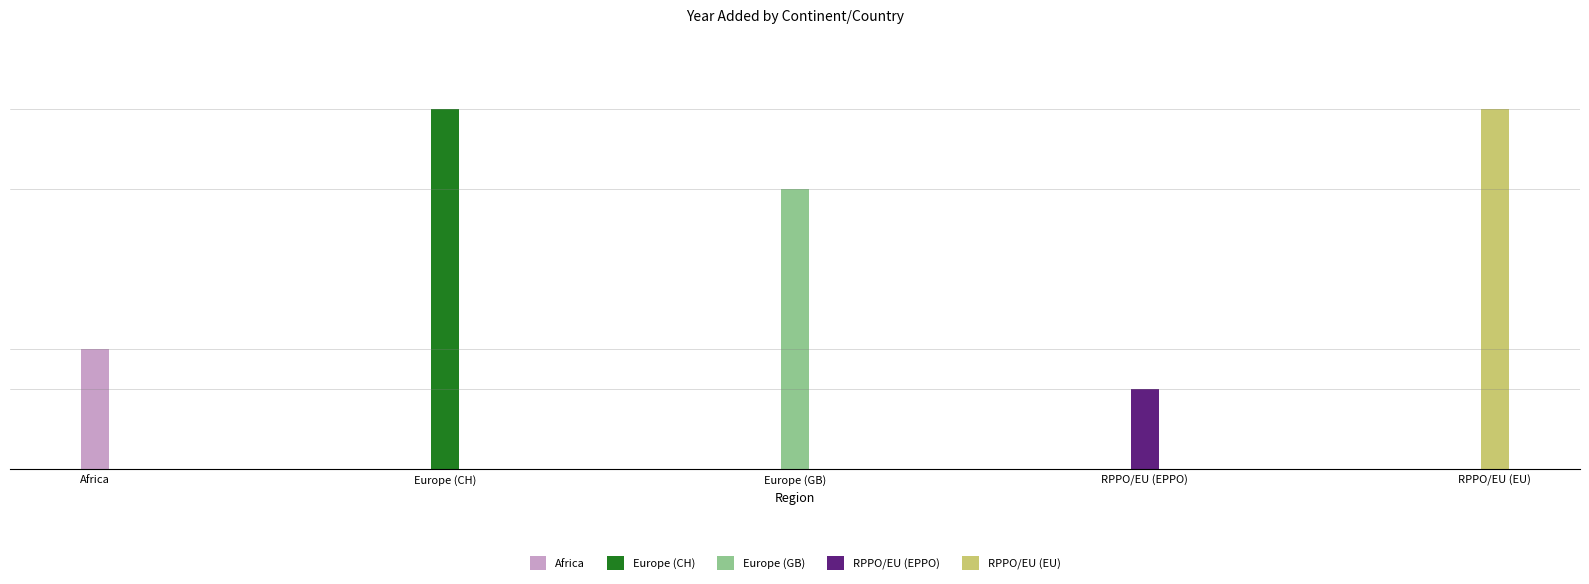

List the labels in order of value, largest first.

Europe (CH), RPPO/EU (EU), Europe (GB), Africa, RPPO/EU (EPPO)